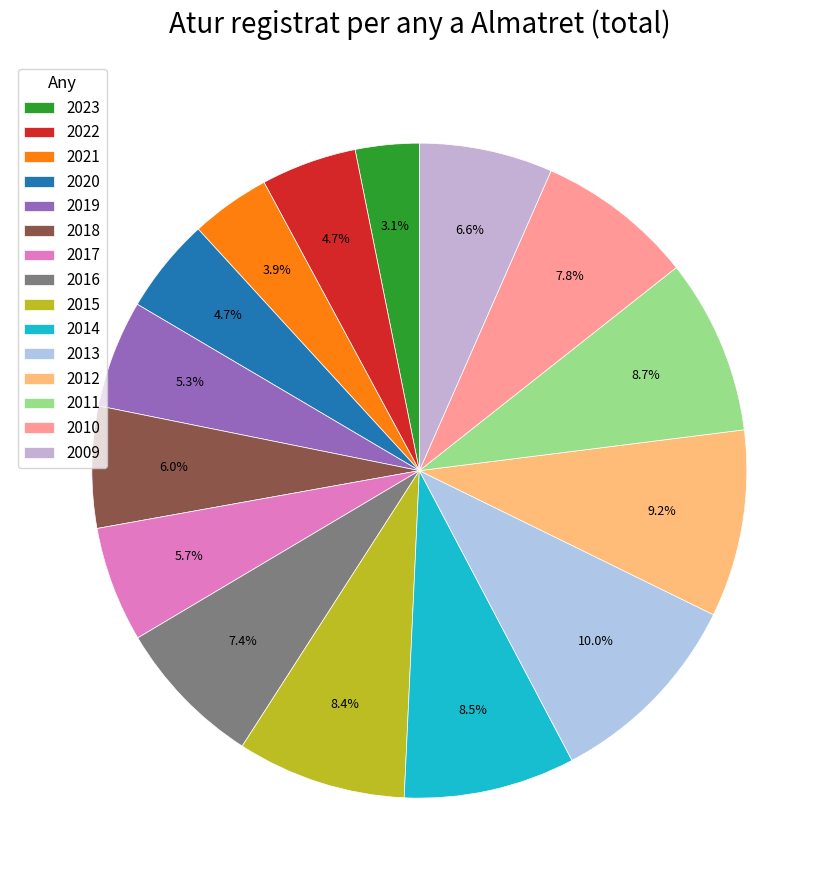

Is there any slice that represents more than half of the pie?

No